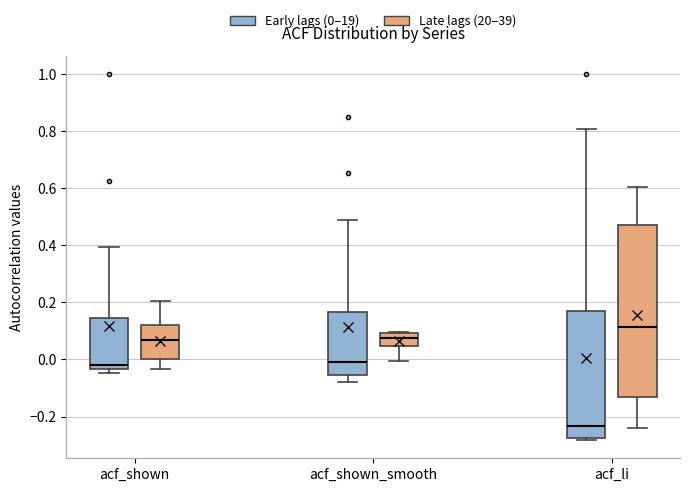

Comparing the boxes themselves (not the whiskers), which one is the tallest?

acf_li (Late lags (20–39))